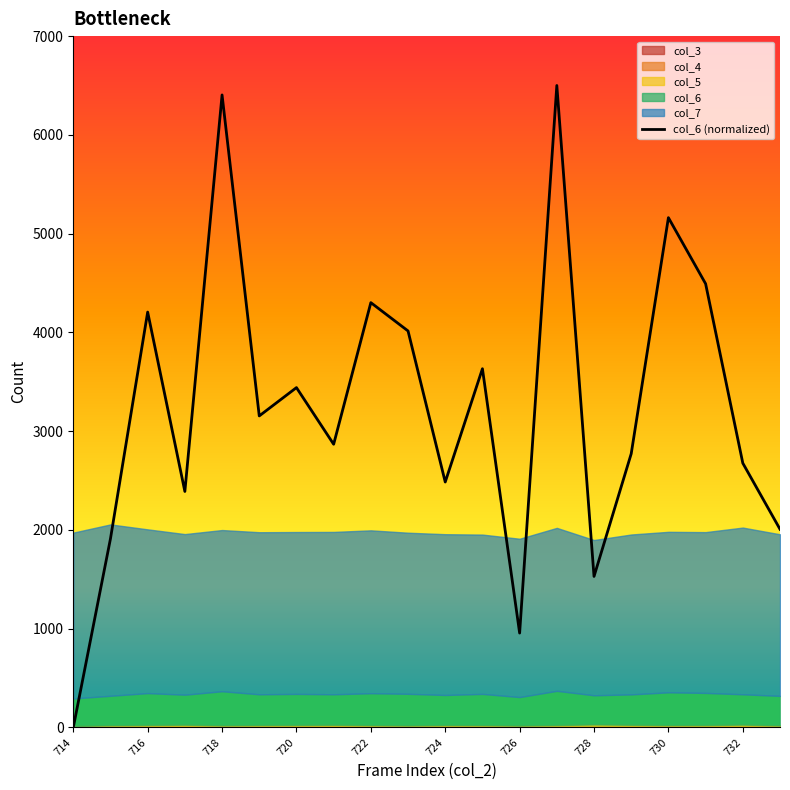

What is the maximum value shown in the chart?

6500.0